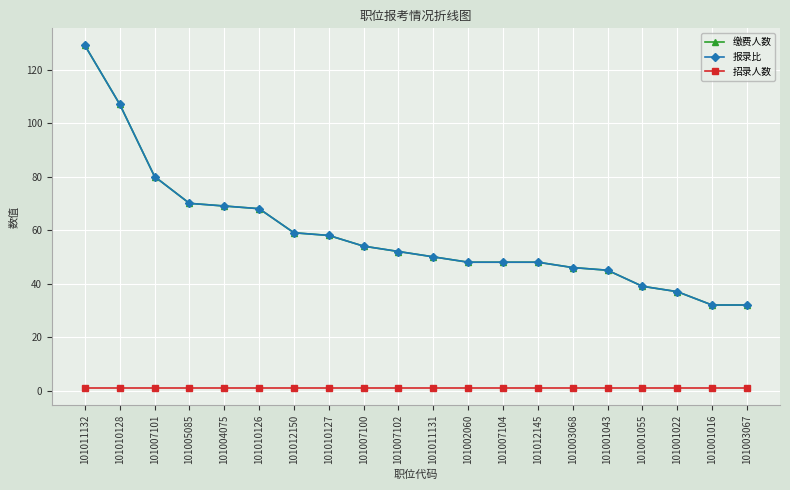

List the series in order of their peak value, lowest first.

招录人数, 缴费人数, 报录比